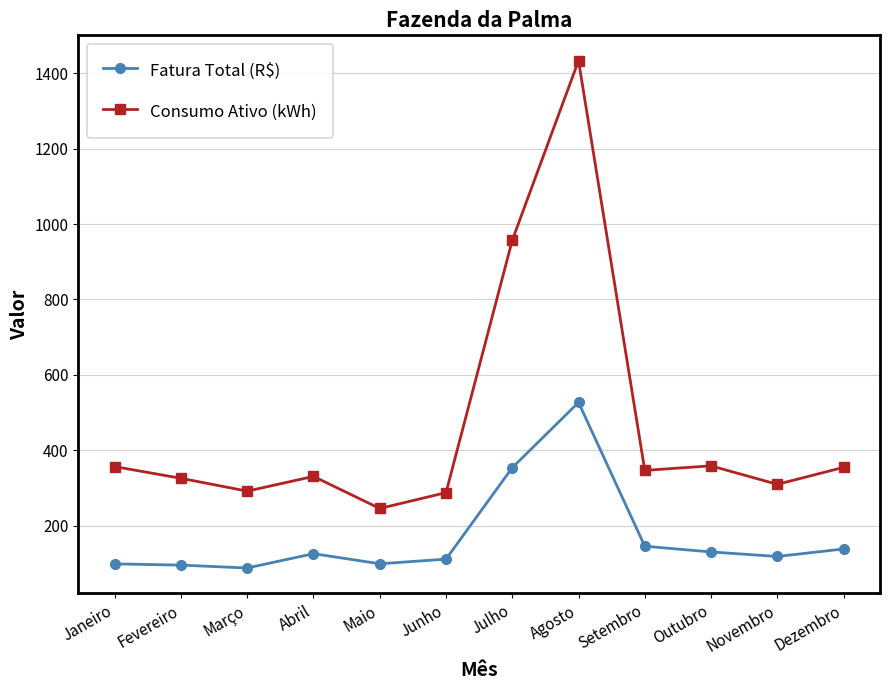

True or false: Consumo Ativo (kWh) has more than 2 interior local peaks.

True